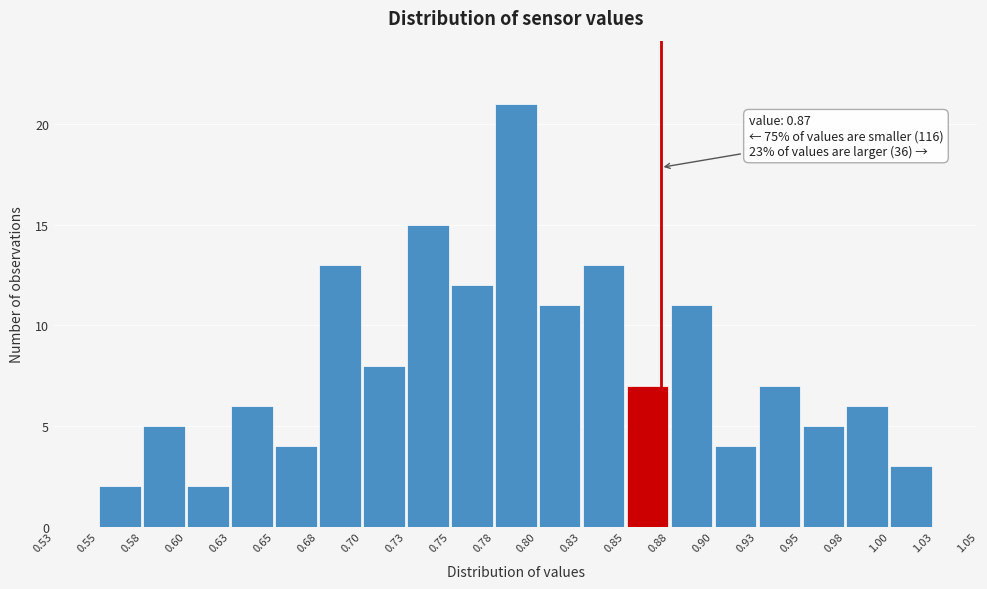

Over which range of the x-axis is the bar tallest?

0.78 to 0.80